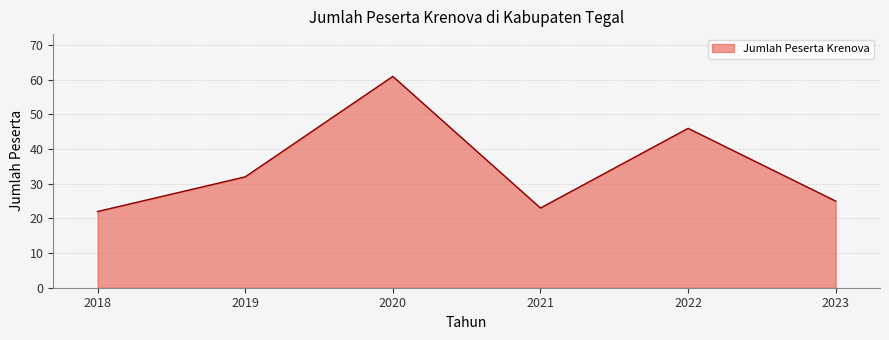

How many interior local valleys (lower than both neighbors) does the data have?

1